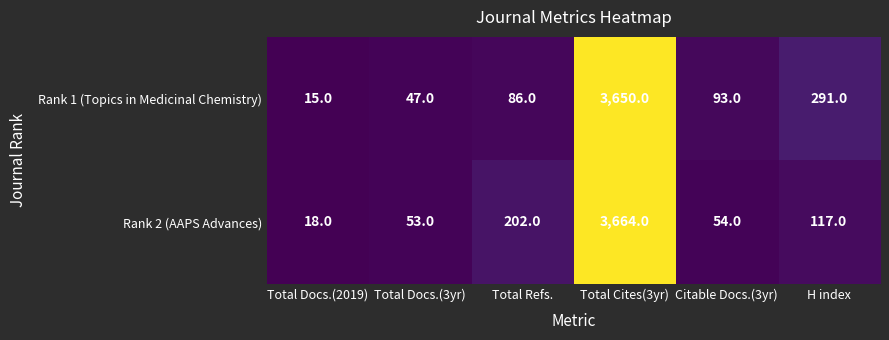

Between Total Docs.(3yr) and Citable Docs.(3yr), which series saw the biggest shift?

Rank 1 (Topics in Medicinal Chemistry)